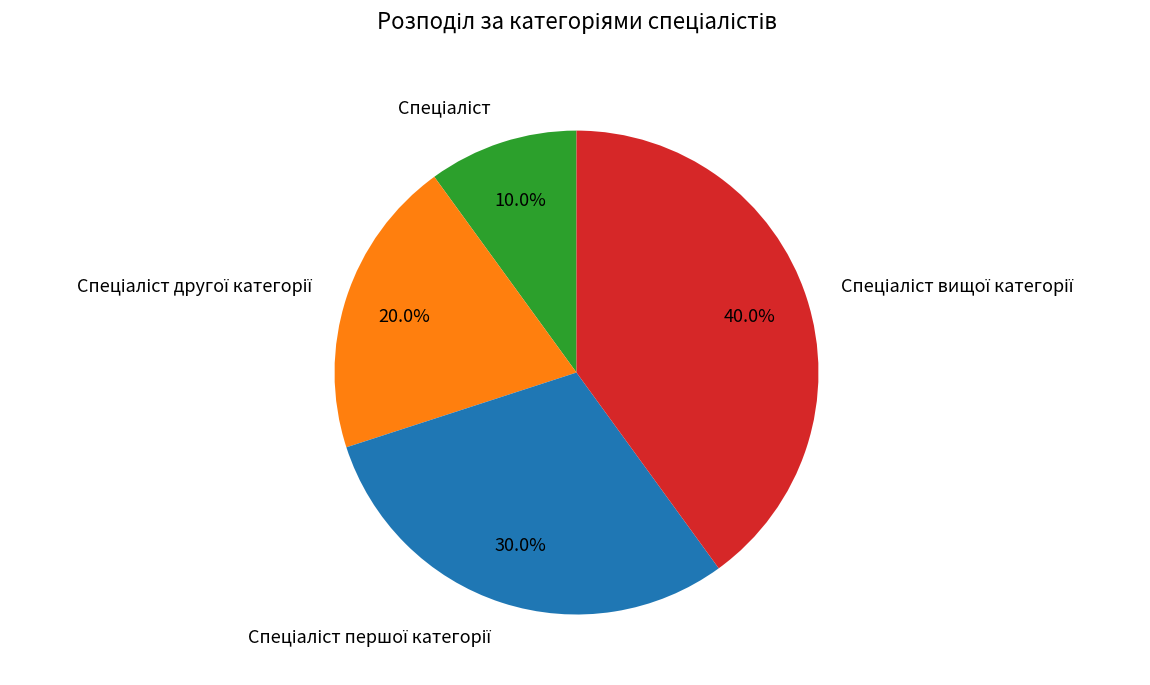

Is there a majority slice in this chart?

No